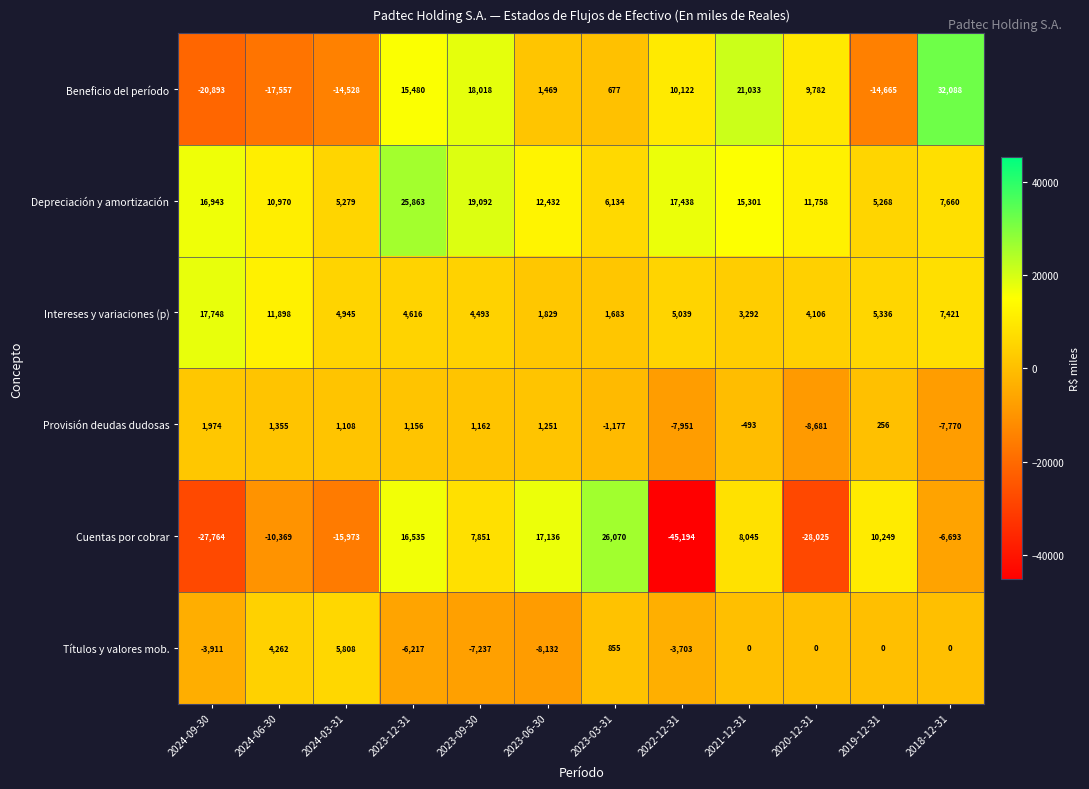

The value of Títulos y valores mob. at 2023-06-30 is -8132. True or false?

True